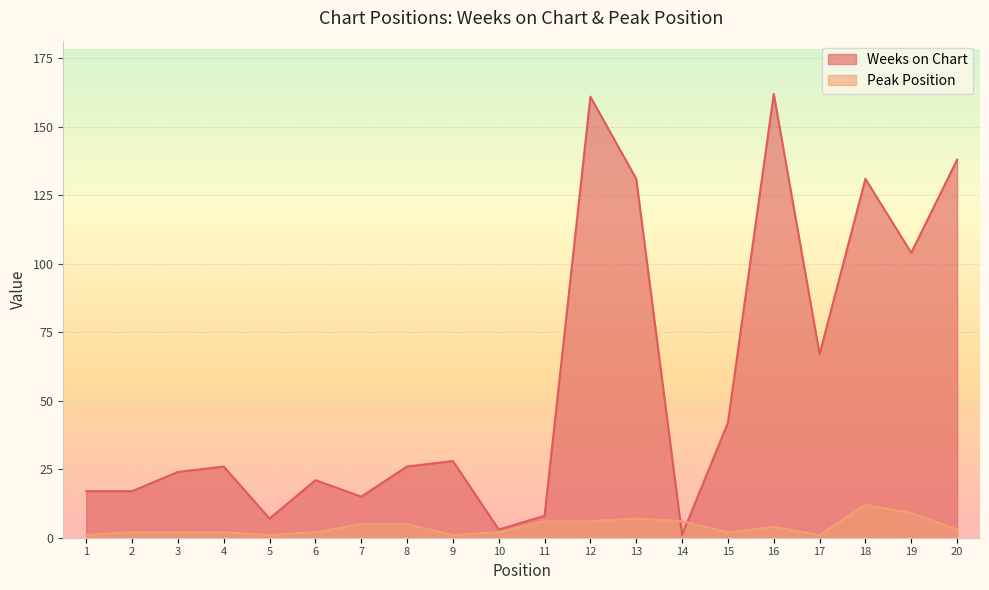

How many categories are shown in the chart?

20